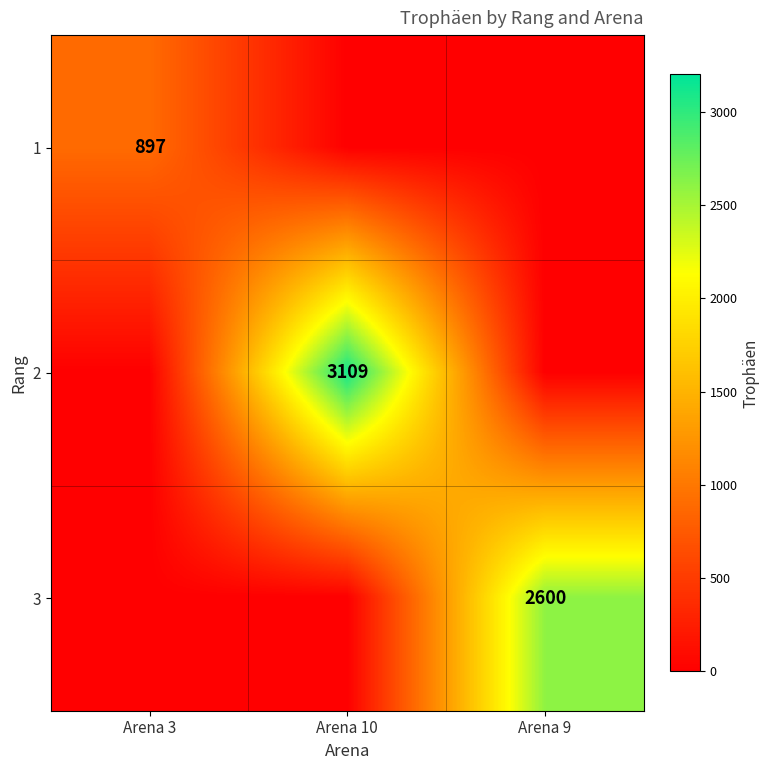

Is it true that 3 equals 2600 at Arena 9?

True